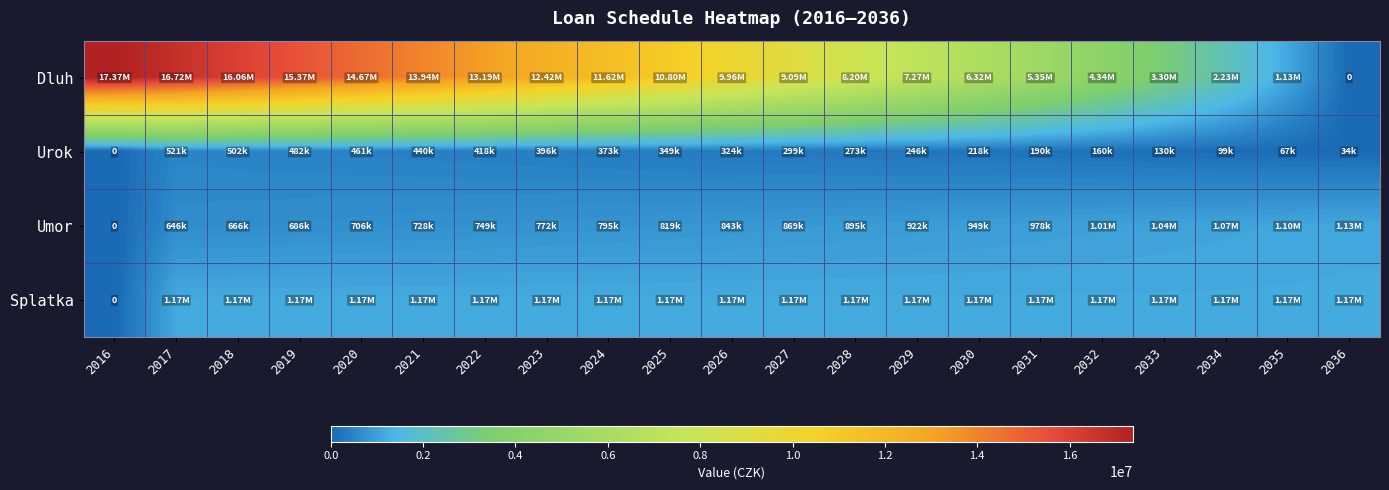

Is it true that Umor equals 685805 at 2019?

True